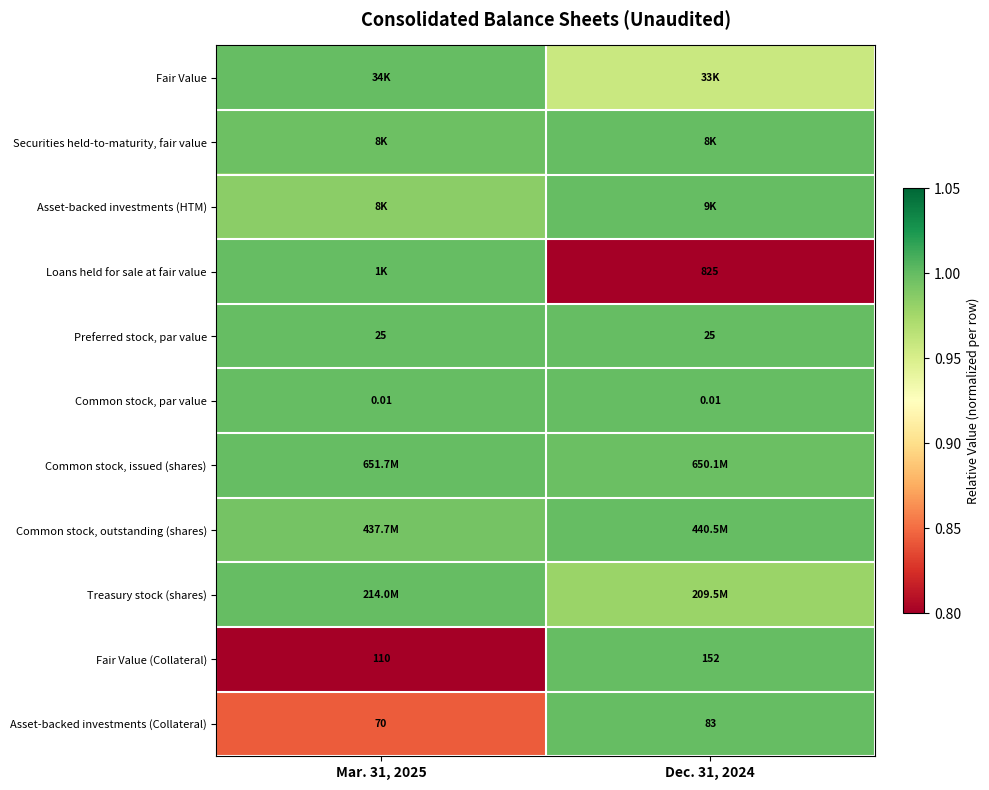

Which category has the highest value across all series?

Mar. 31, 2025